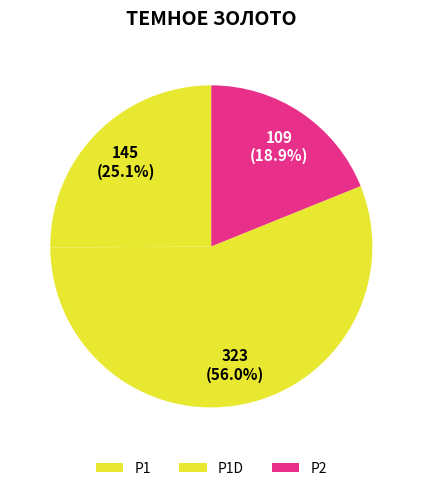

True or false: Р1 accounts for 38% of the total.

False